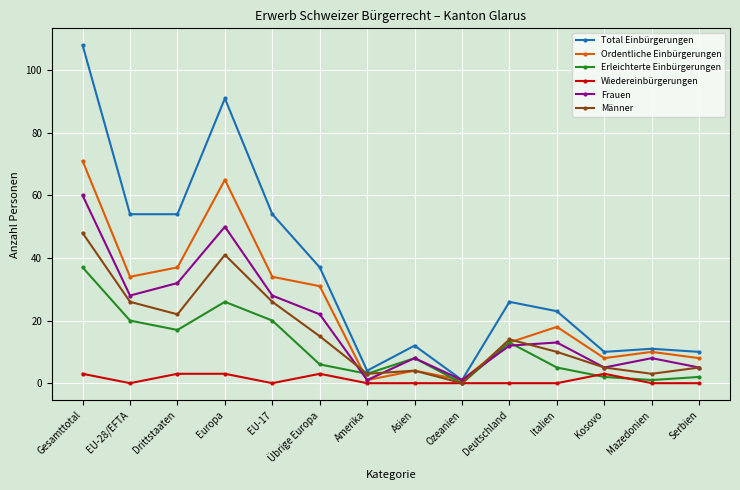

Between EU-17 and Serbien, which series saw the biggest shift?

Total Einbürgerungen